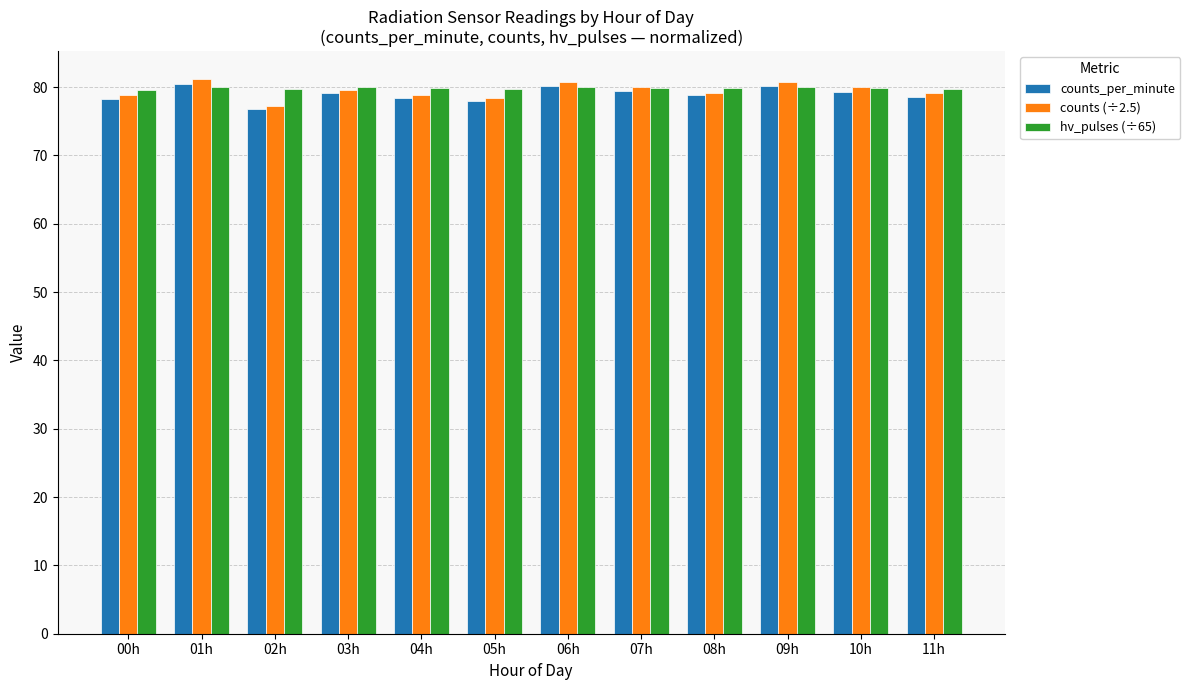

What is the label of the 2nd bar from the left?

01h